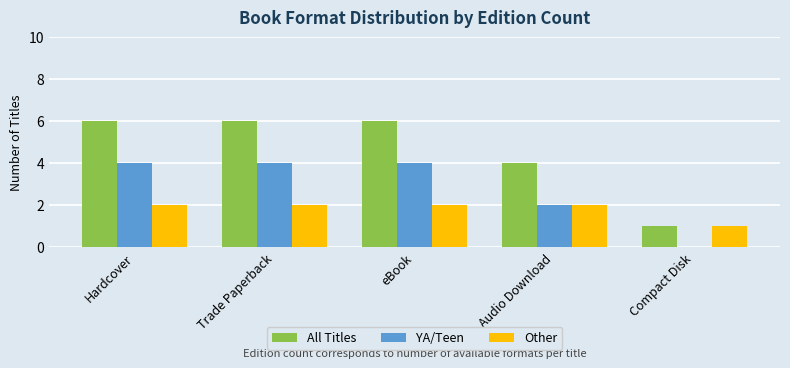

Is it true that Other equals 2 at Audio Download?

True